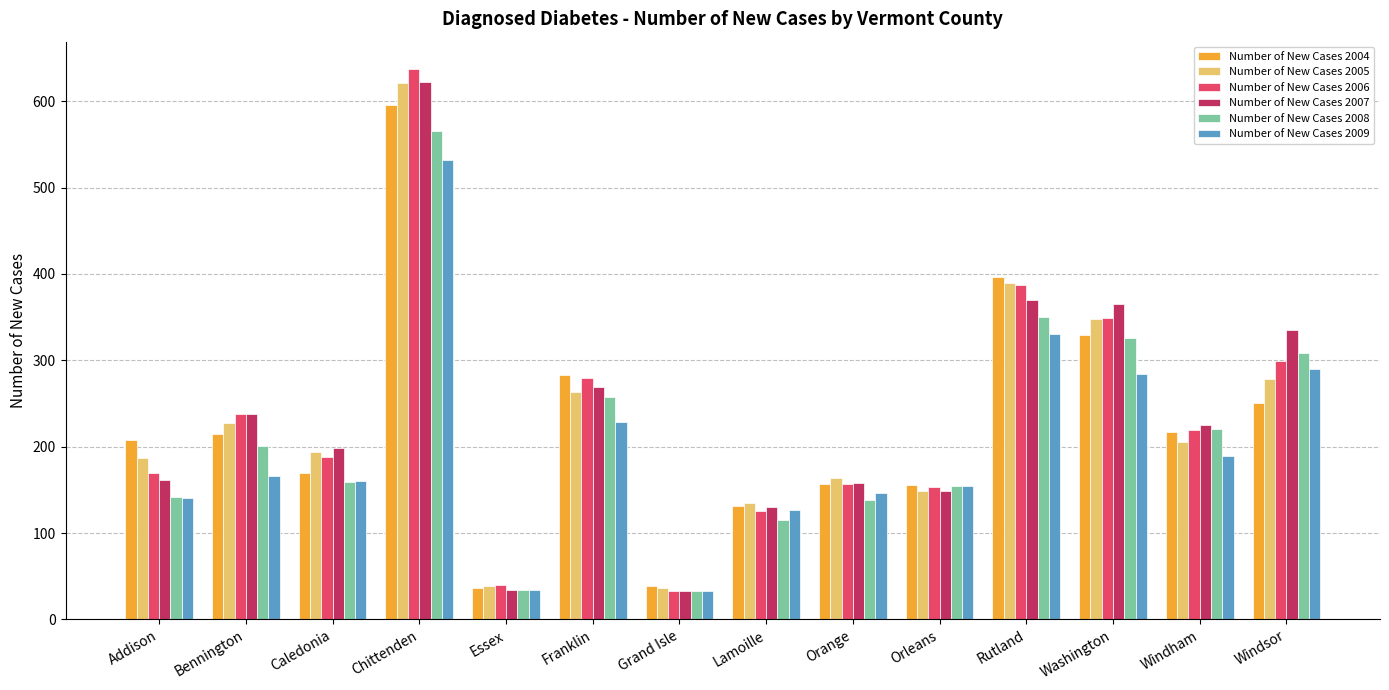

What is the difference between the Number of New Cases 2007 values at Rutland and Washington?

5